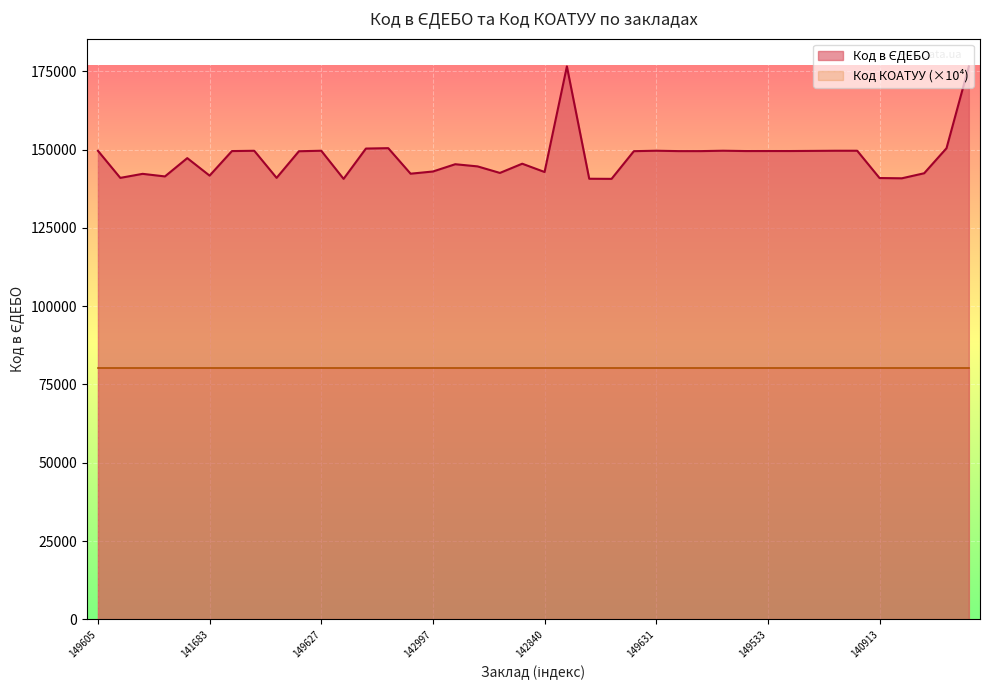

What is the sum of the values at 147269 and 149631?

296900